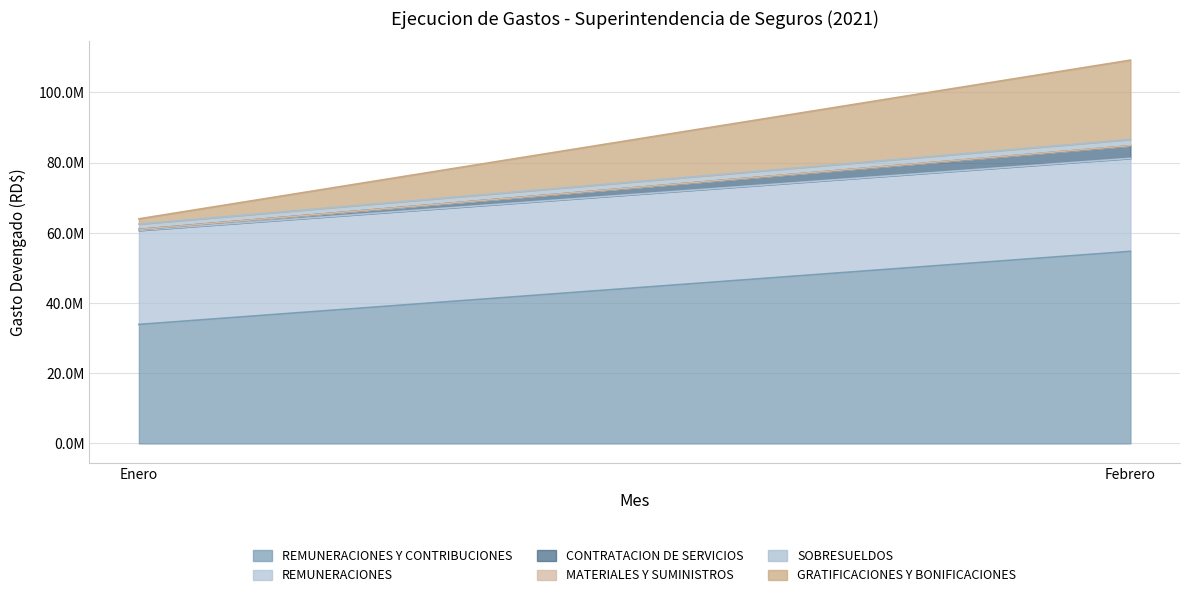

Rank the series at Enero from highest to lowest value.

REMUNERACIONES Y CONTRIBUCIONES, REMUNERACIONES, SOBRESUELDOS, GRATIFICACIONES Y BONIFICACIONES, CONTRATACION DE SERVICIOS, MATERIALES Y SUMINISTROS